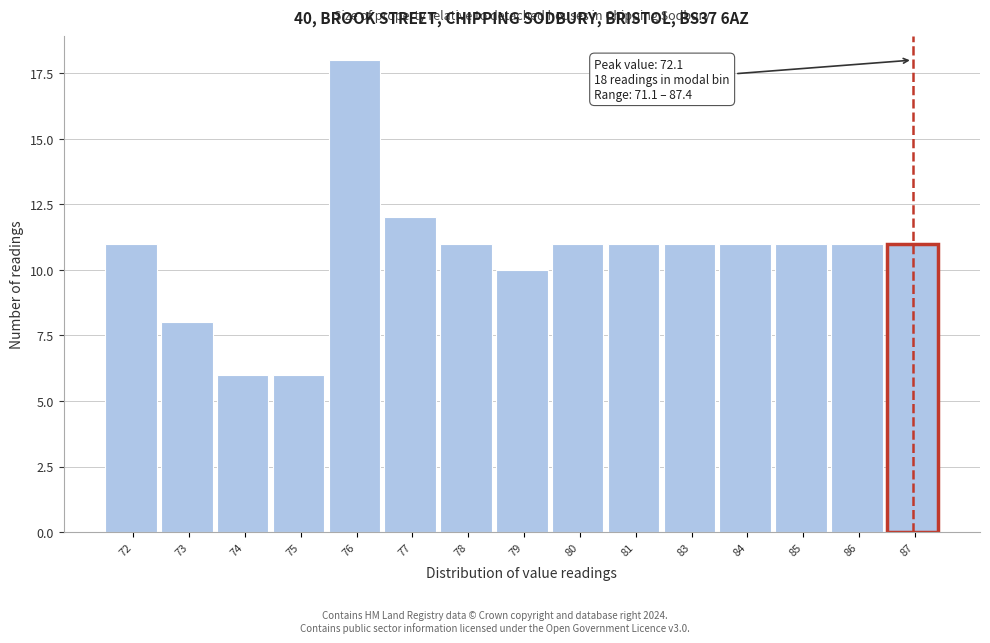

Reading left to right, extract all data points from this chart.

11	8	6	6	18	12	11	10	11	11	11	11	11	11	11